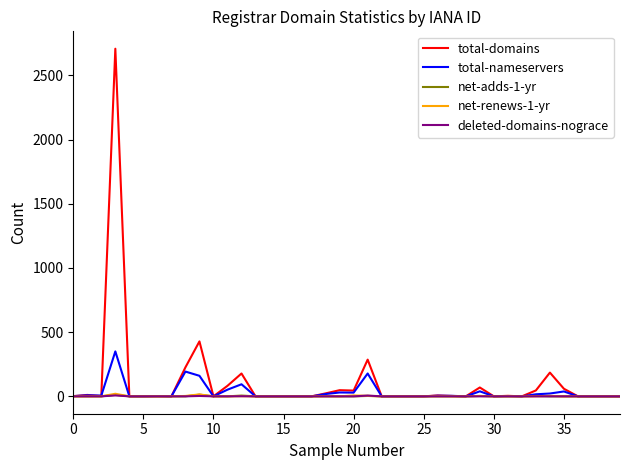

Which series has the widest spread of values?

total-domains